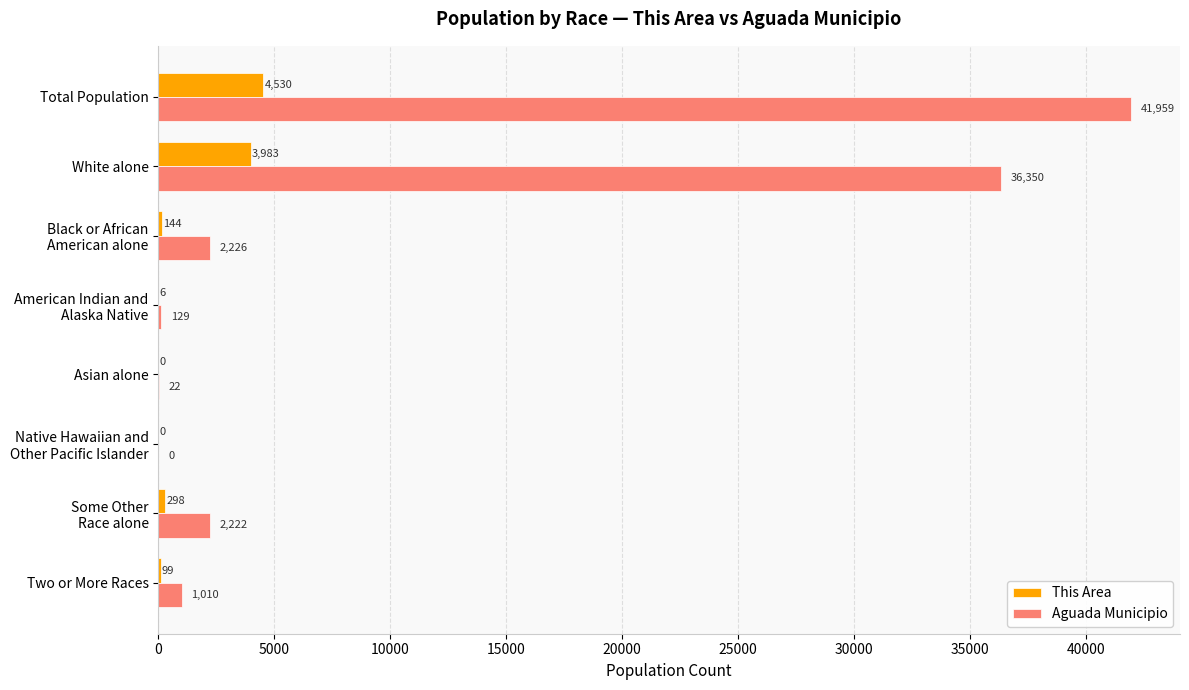

What are all the series names shown in the legend?

This Area, Aguada Municipio